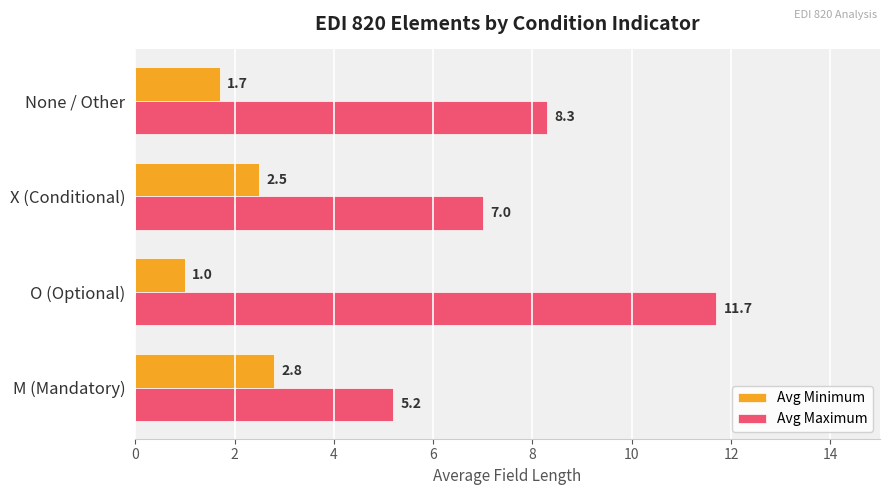

How many categories are shown in the chart?

4